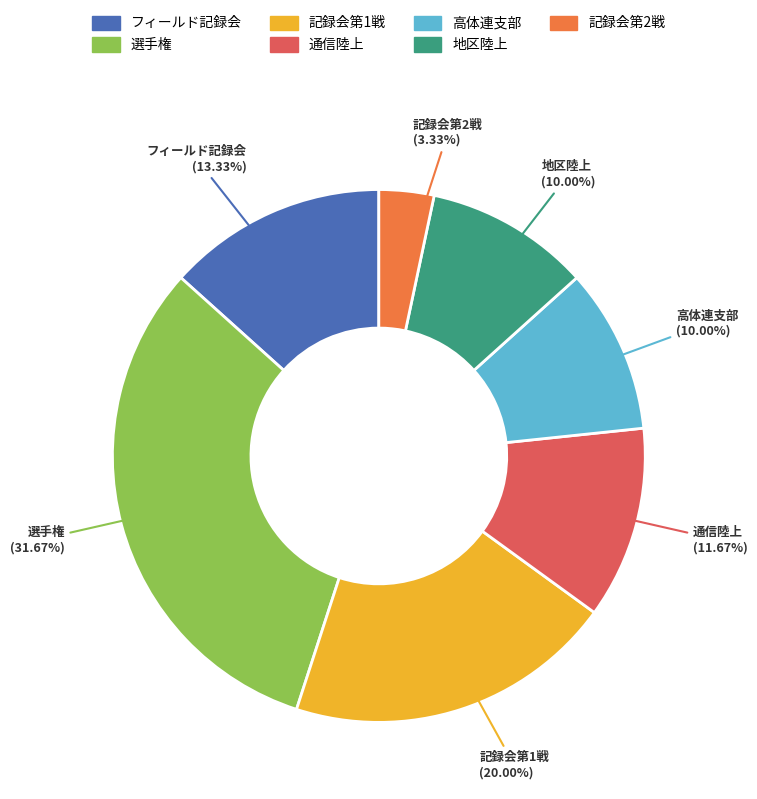

Does 通信陸上 account for over 50% of the chart?

No